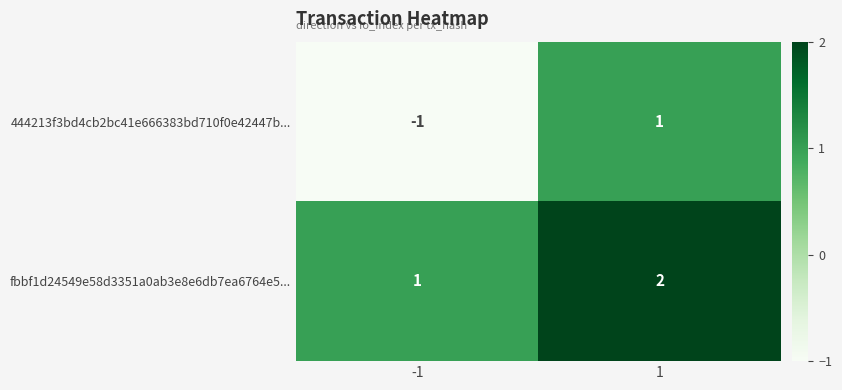

Rank the series by their maximum value, from highest to lowest.

fbbf1d24549e58d3351a0ab3e8e6db7ea6764e5..., 444213f3bd4cb2bc41e666383bd710f0e42447b...